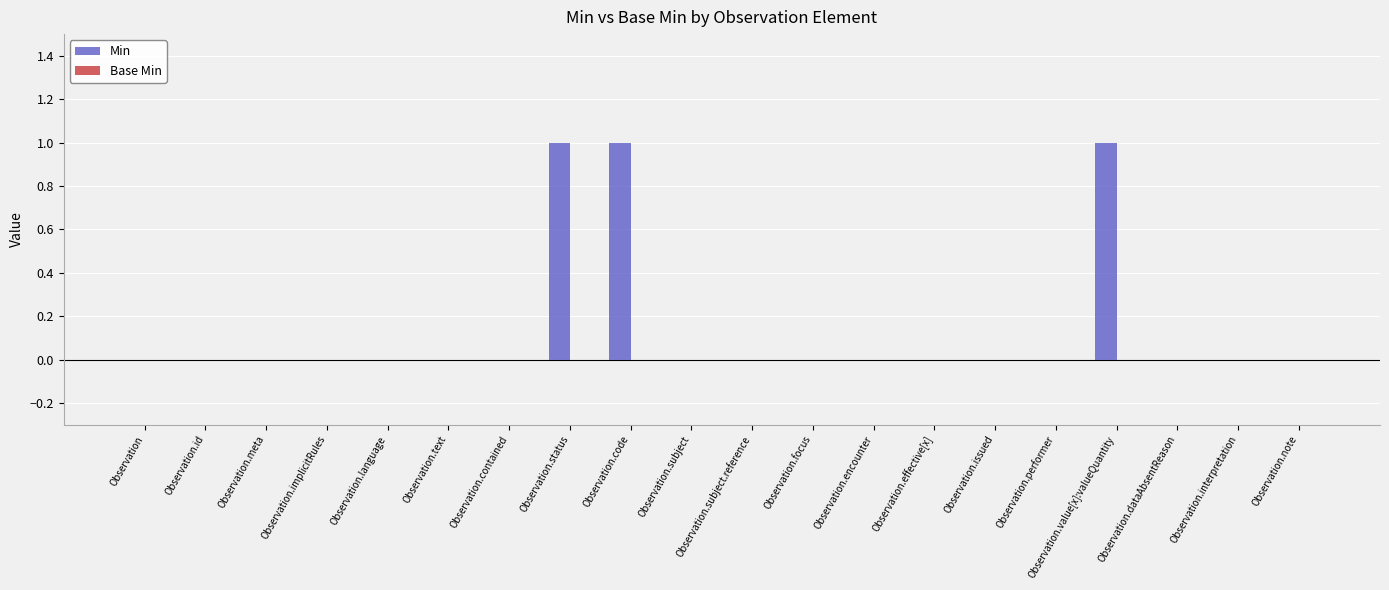

Is it true that the value at Observation.contained is 0?

True